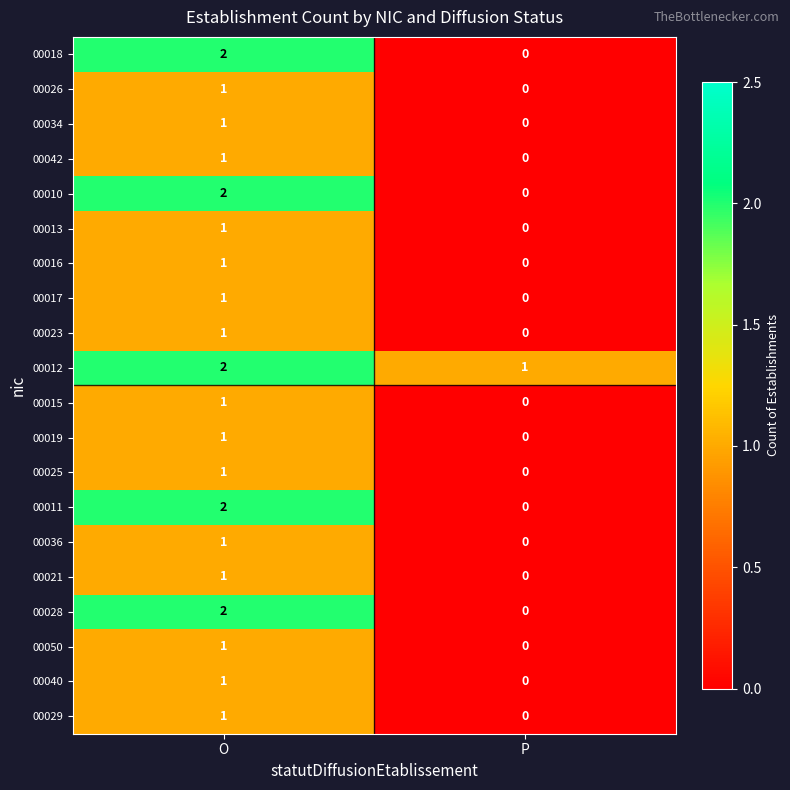

Is it true that 00010 equals 1 at P?

False